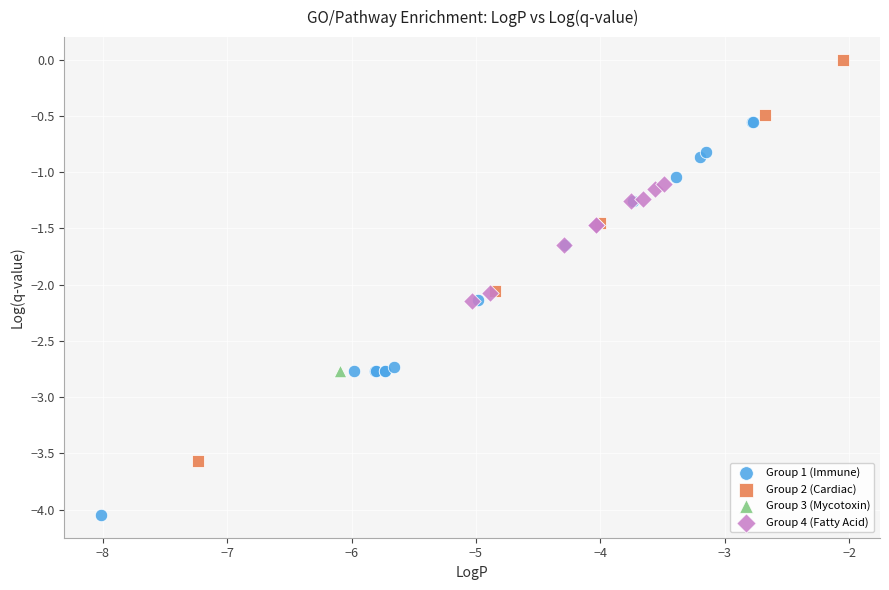

What are all the series names shown in the legend?

Group 1 (Immune), Group 2 (Cardiac), Group 3 (Mycotoxin), Group 4 (Fatty Acid)